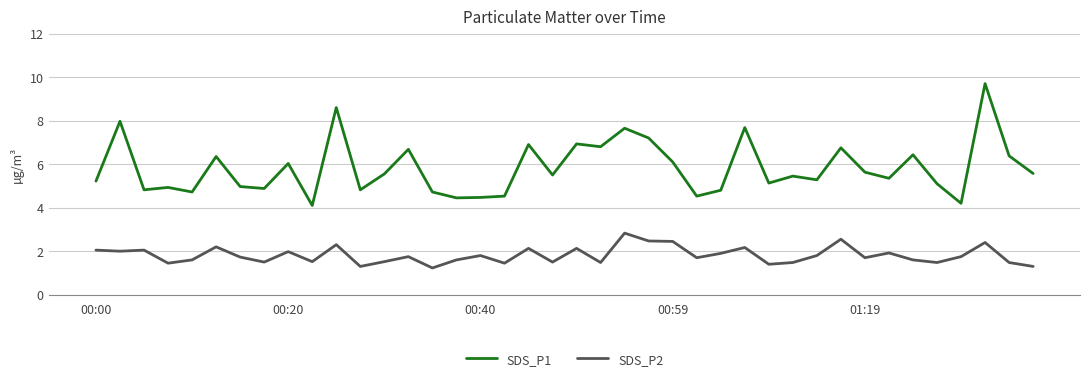

What is the lowest value of the SDS_P2 series?

1.2